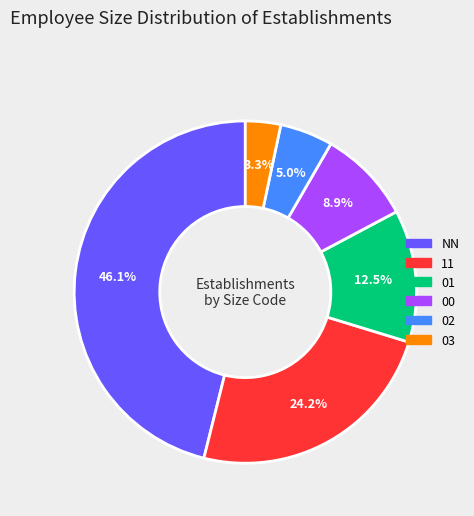

Is there a majority slice in this chart?

No